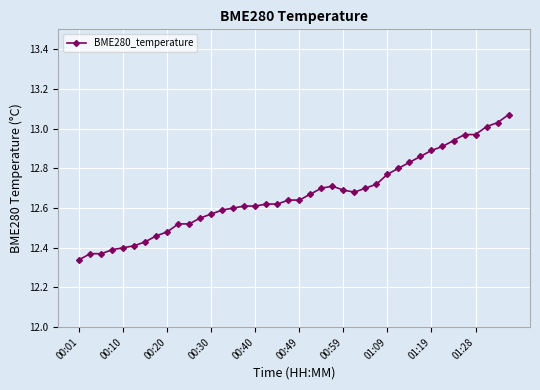

What is the sum of all values?

506.7